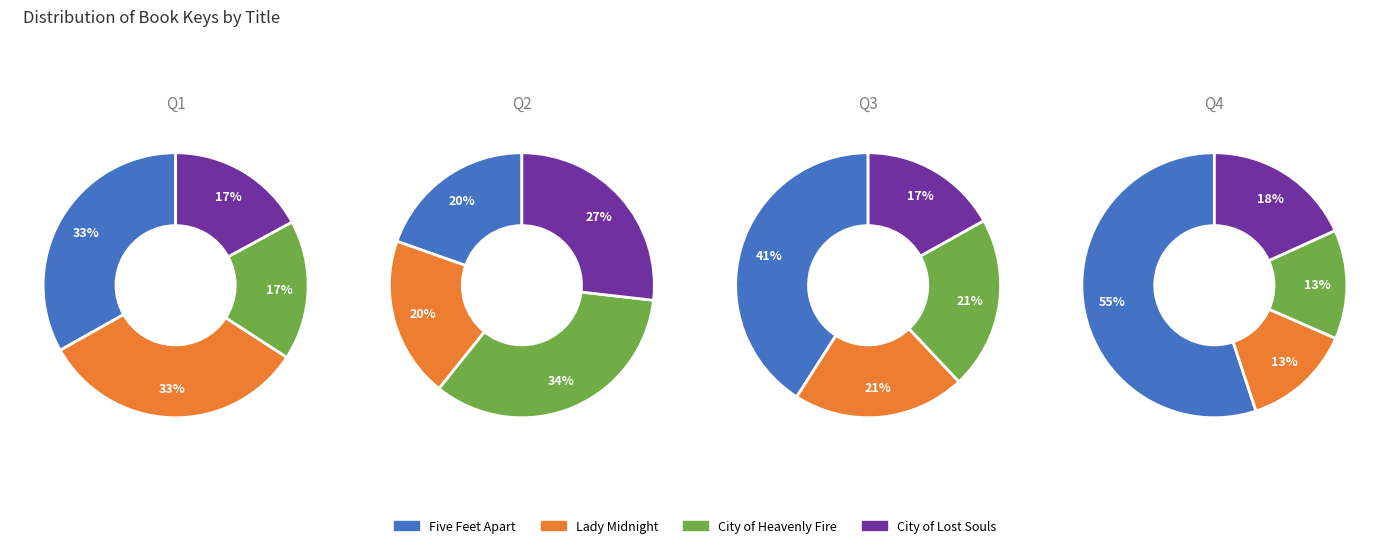

Does Lady Midnight account for over 50% of the chart?

No